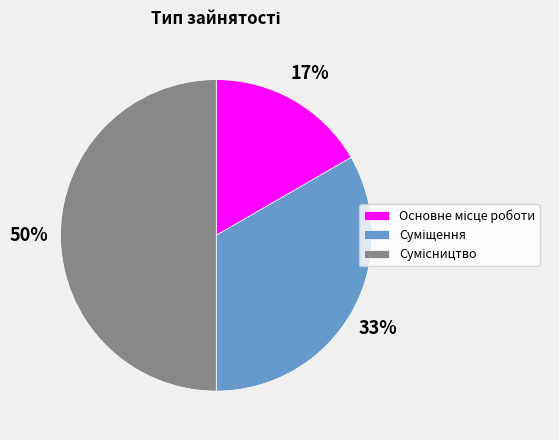

To the nearest percent, what is the difference between the largest and smallest slice percentages?

33%